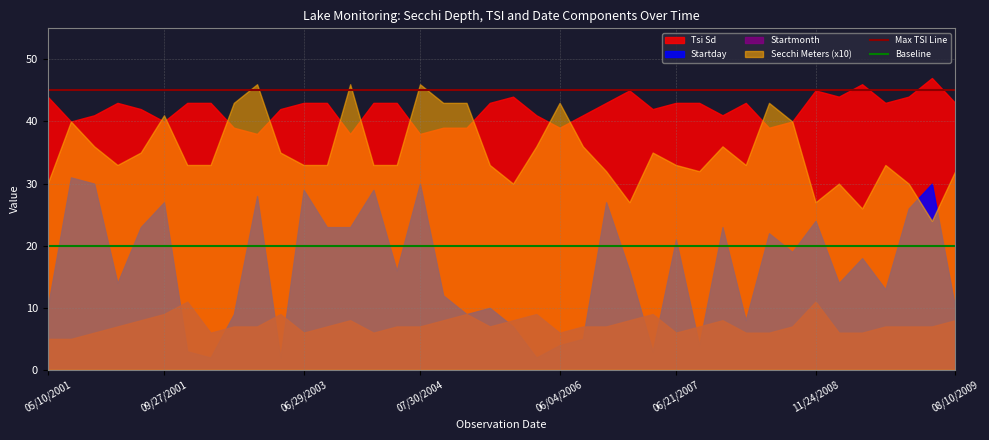

How many categories are shown in the chart?

40